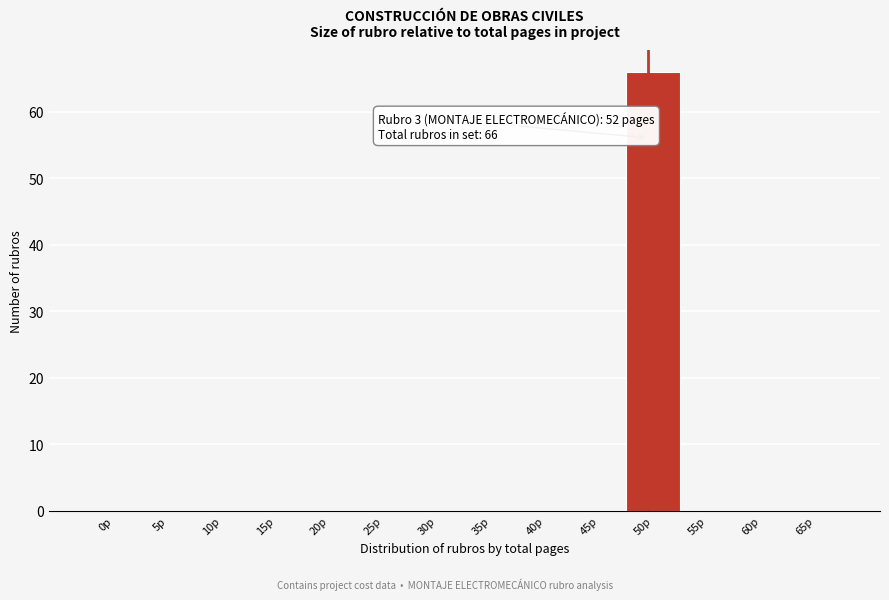

Reading right to left, what are all the values shown in this chart?

65p=0	60p=0	55p=0	50p=66	45p=0	40p=0	35p=0	30p=0	25p=0	20p=0	15p=0	10p=0	5p=0	0p=0